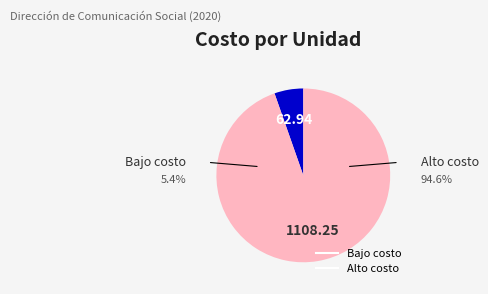

Does any single category account for the majority?

Yes